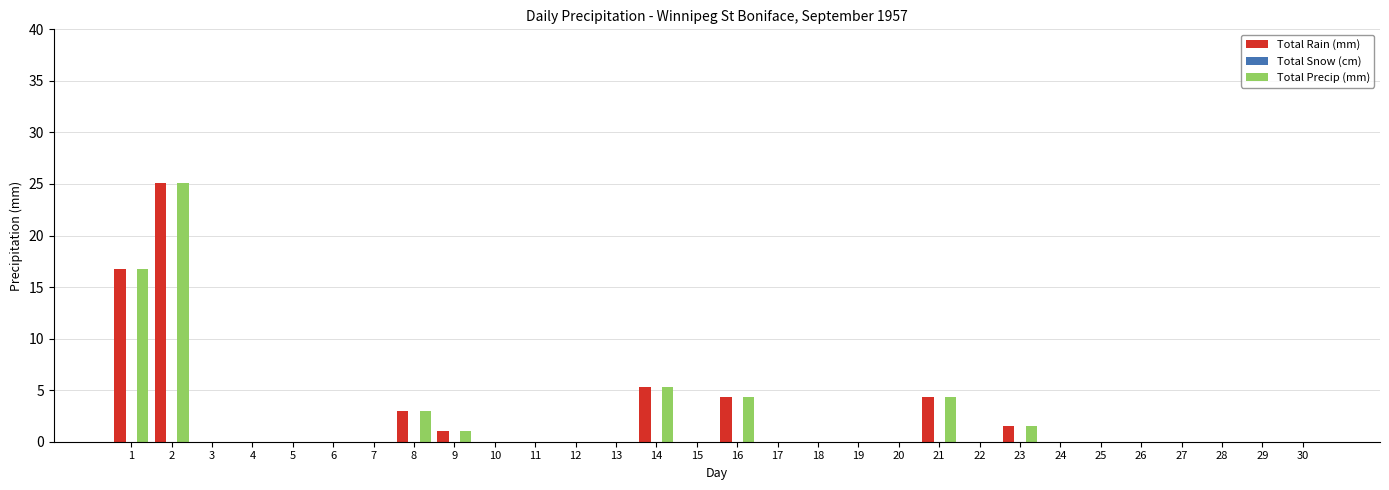

What is the maximum value for Total Rain (mm)?

25.1